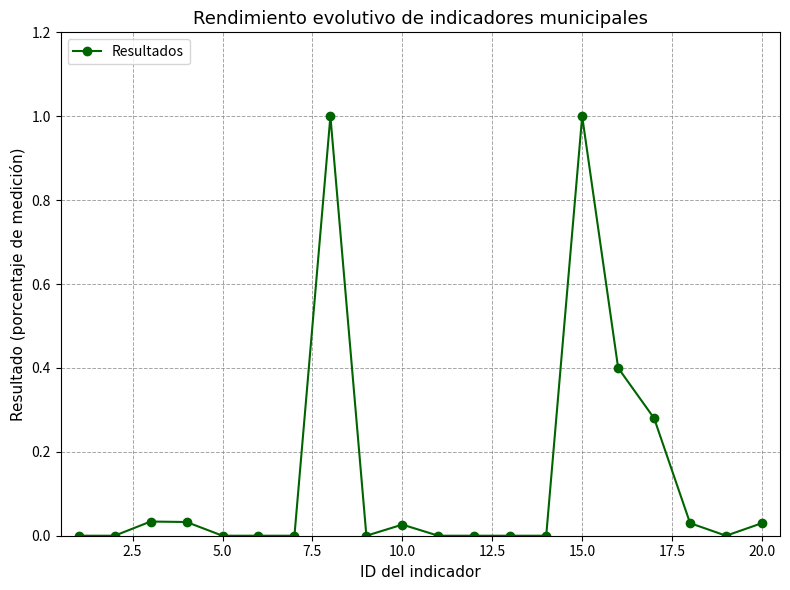

What is the greatest value displayed?

1.0